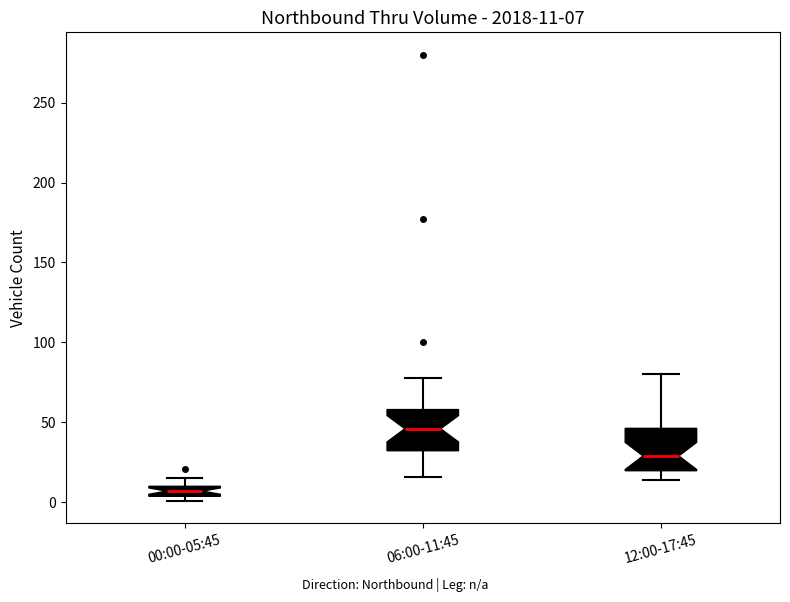

Which box's median line is the highest?

06:00-11:45